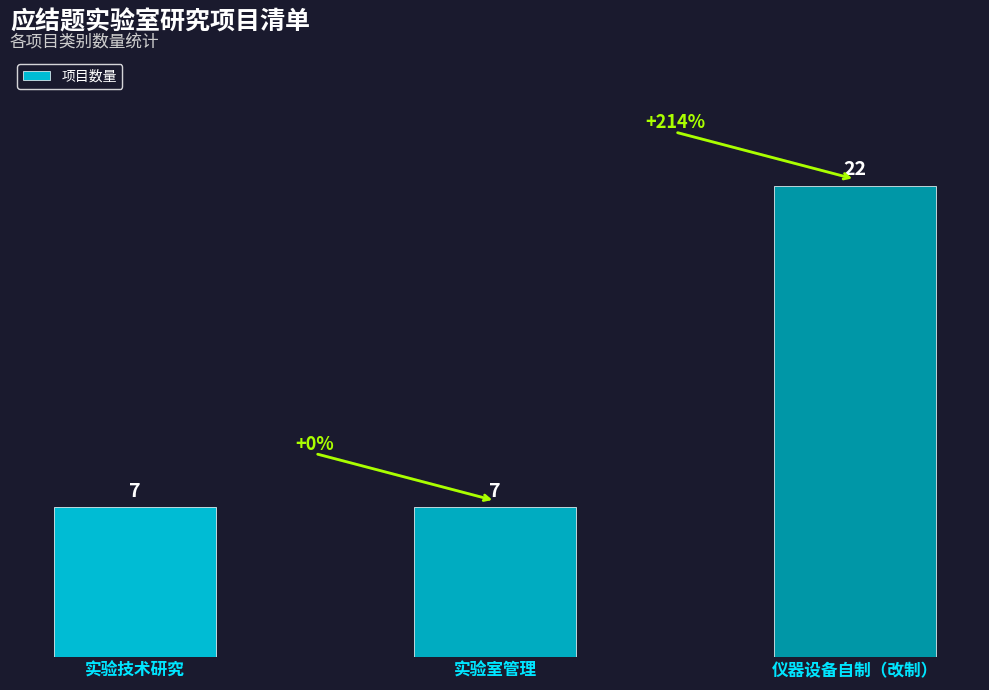

What is the sum of all values?

36